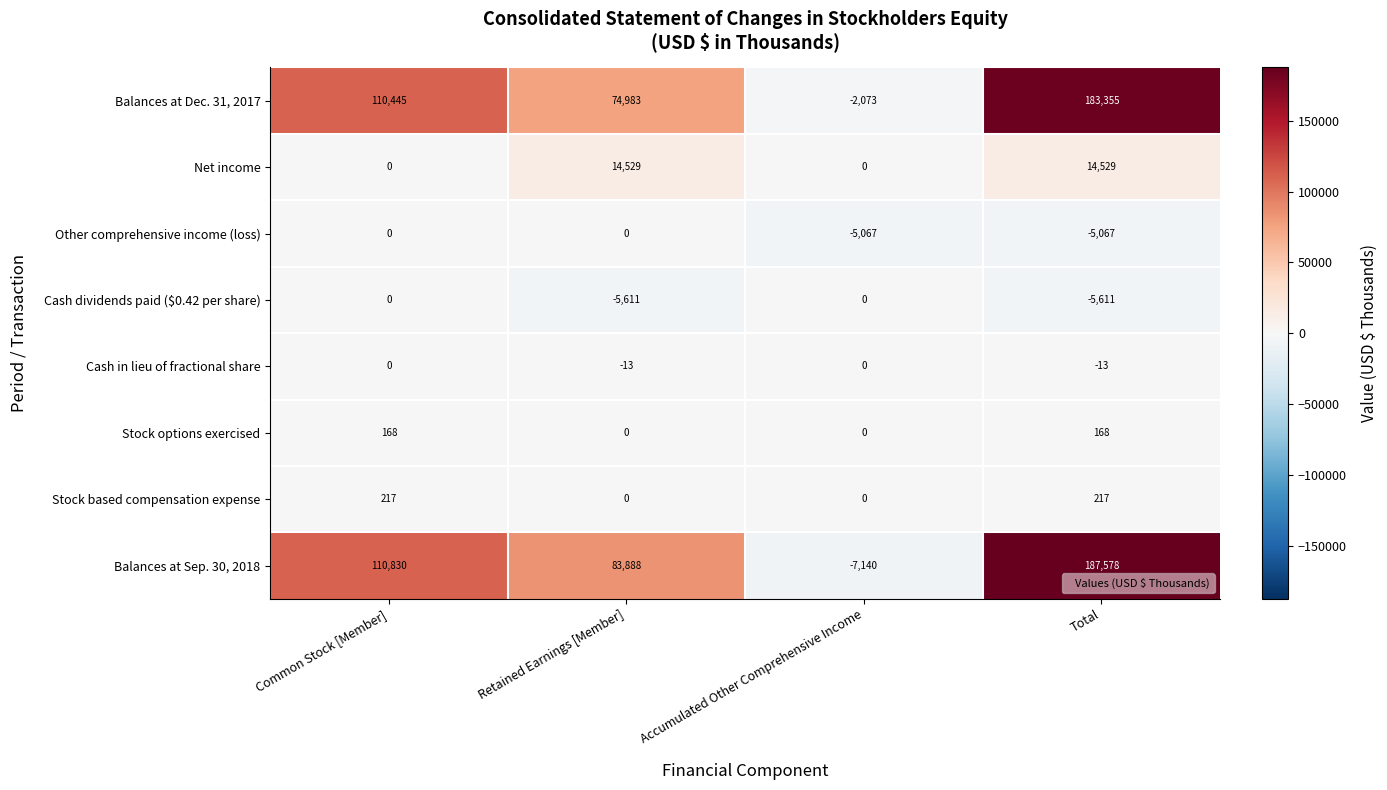

Rank the categories by Balances at Sep. 30, 2018 value from lowest to highest.

Accumulated Other Comprehensive Income, Retained Earnings [Member], Common Stock [Member], Total